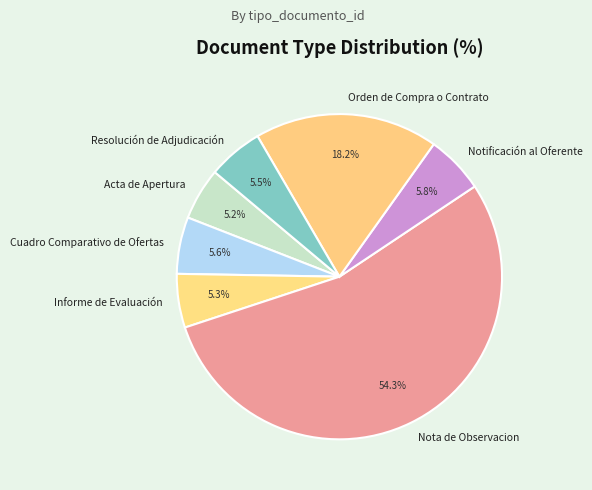

Between Acta de Apertura and Notificación al Oferente, which is larger?

Notificación al Oferente